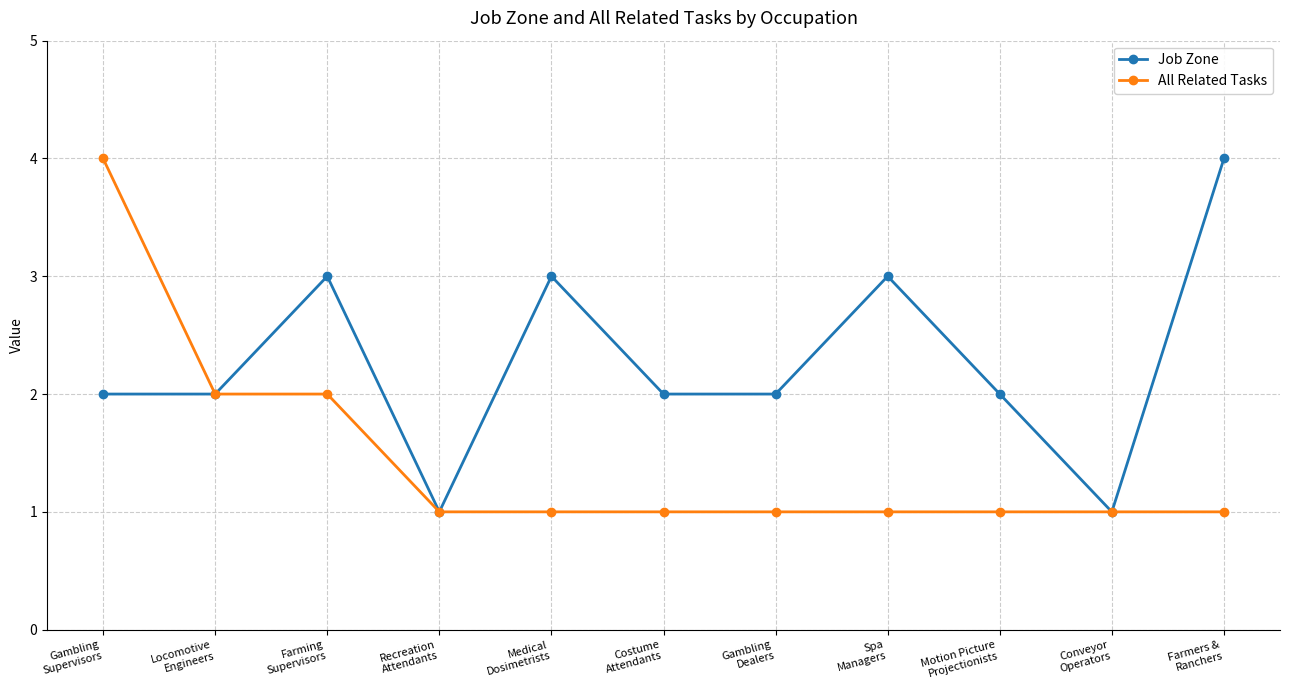

What is the maximum value shown in the chart?

4